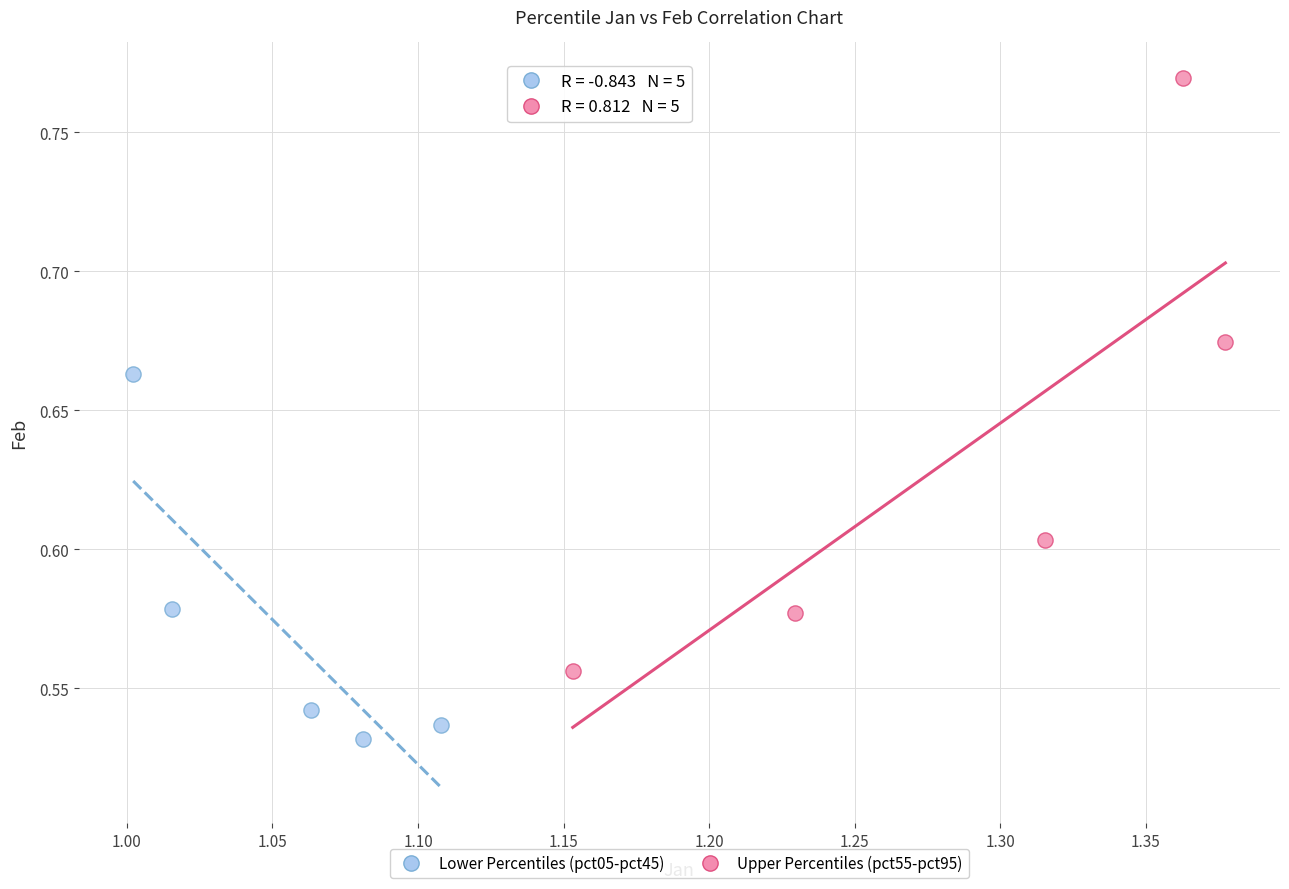

Which series contains the lowest Y value?

Lower Percentiles (pct05-pct45)